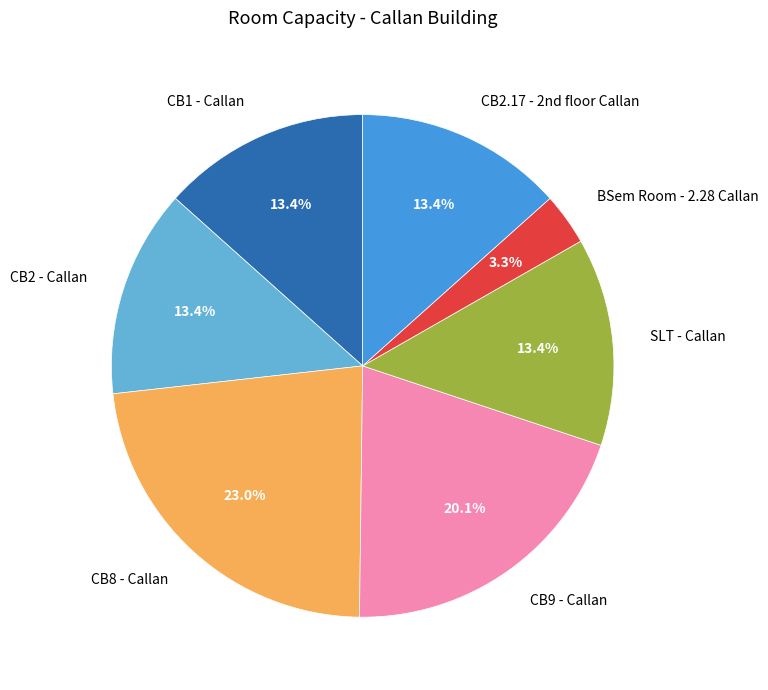

Does SLT - Callan represent more than half of the total?

No